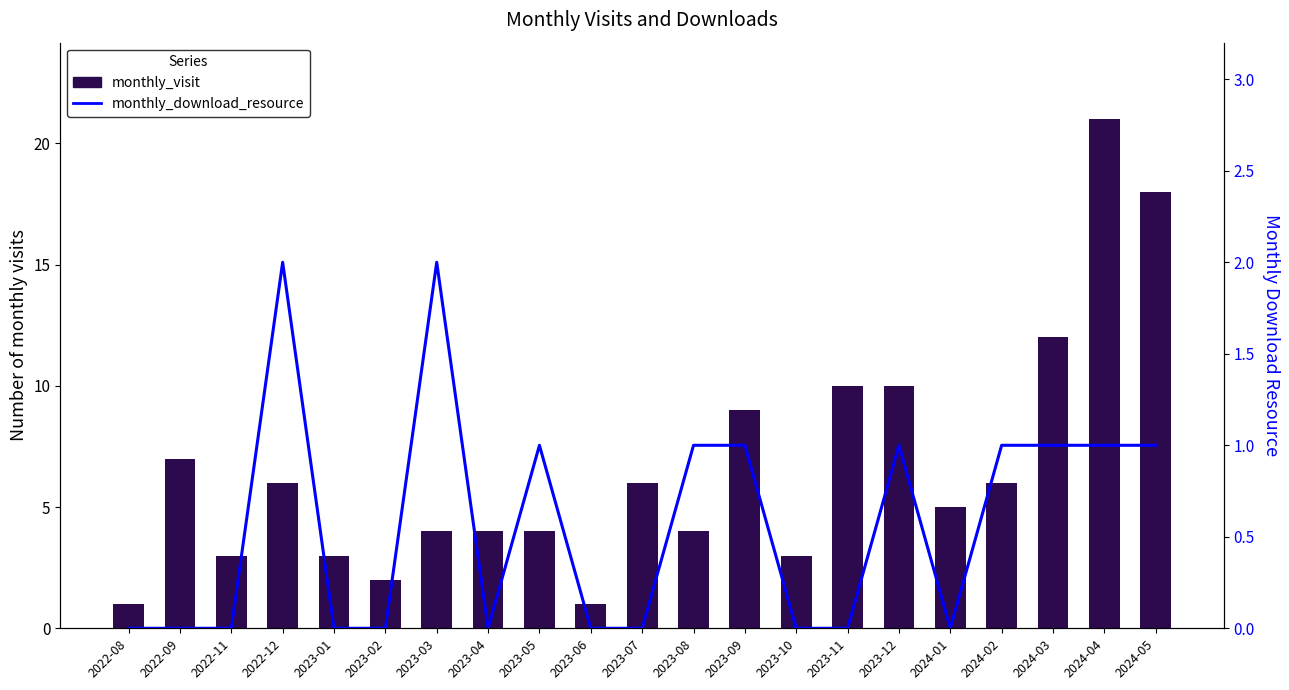

Reading right to left, extract all data points from this chart.

monthly_visit: 18	21	12	6	5	10	10	3	9	4	6	1	4	4	4	2	3	6	3	7	1
monthly_download_resource: 1	1	1	1	0	1	0	0	1	1	0	0	1	0	2	0	0	2	0	0	0